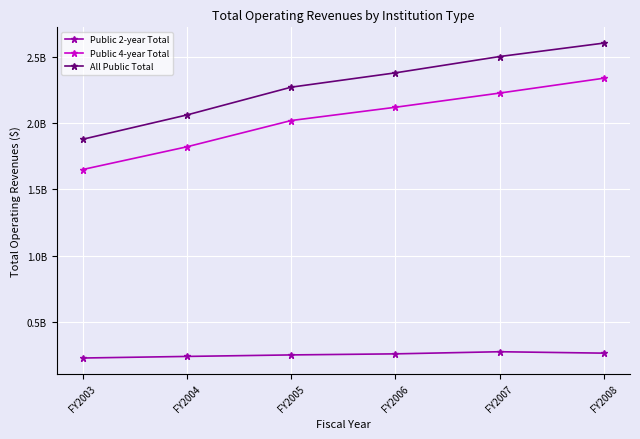

What is the total value across all series at FY2006?

4760023386